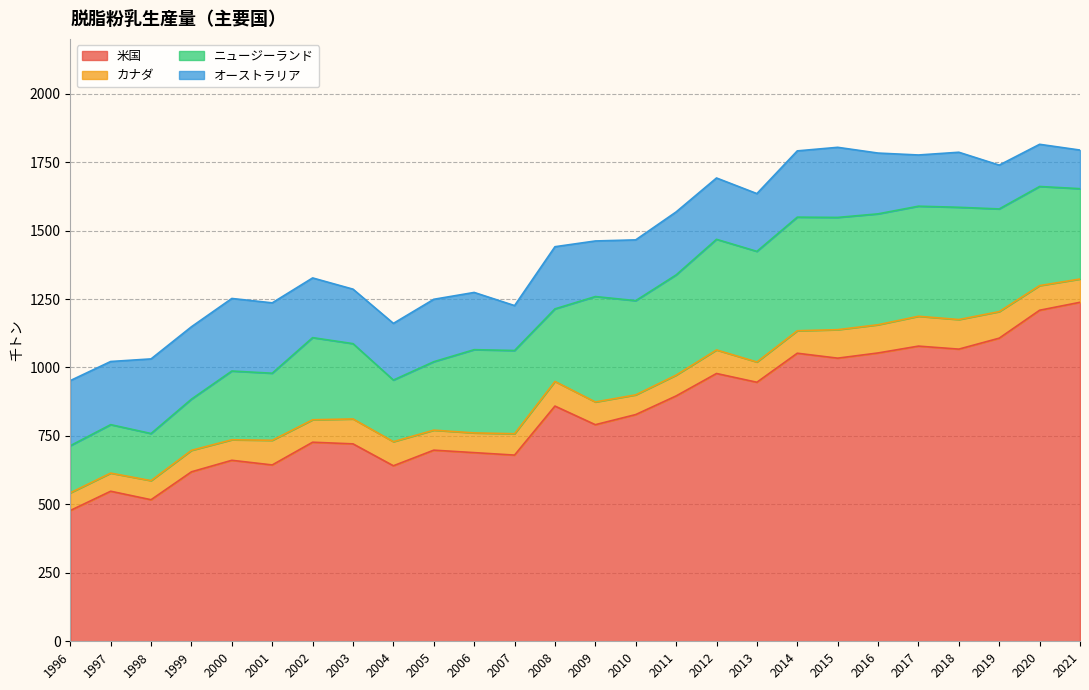

Which series changed the most between 1998 and 2018?

米国